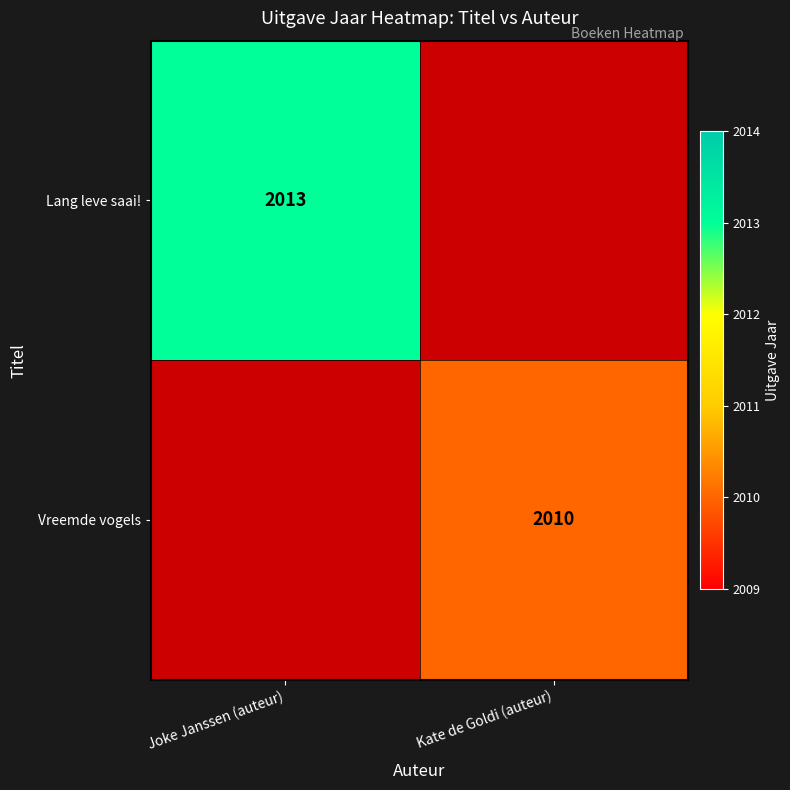

Which label corresponds to the largest value in the chart?

Joke Janssen (auteur)